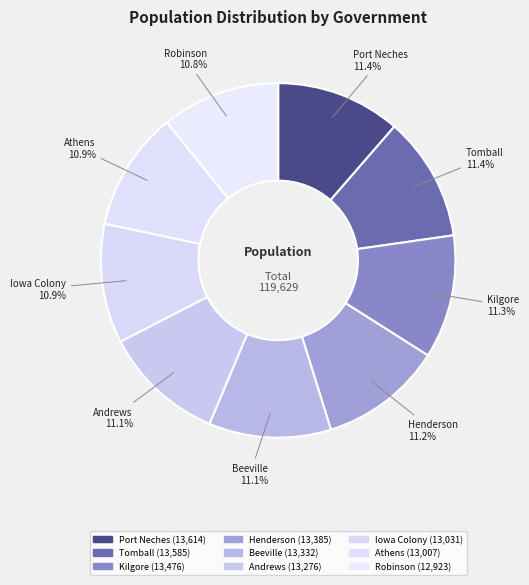

How many slices are in this pie chart?

9